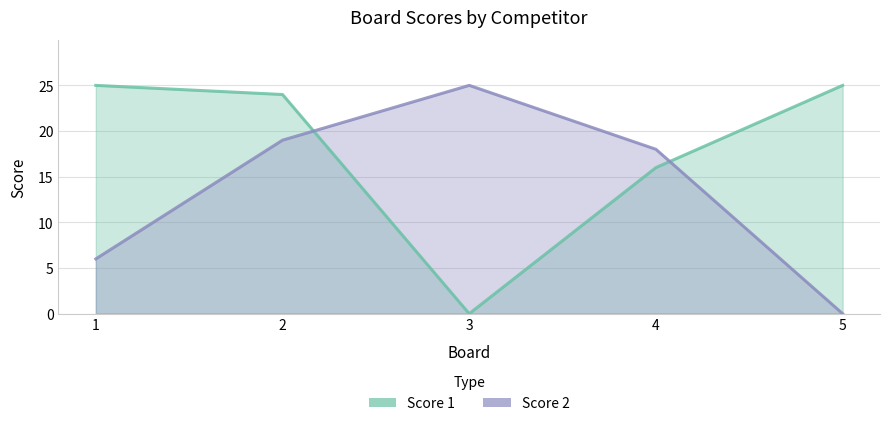

Rank the series at 5 from lowest to highest value.

Score 2, Score 1